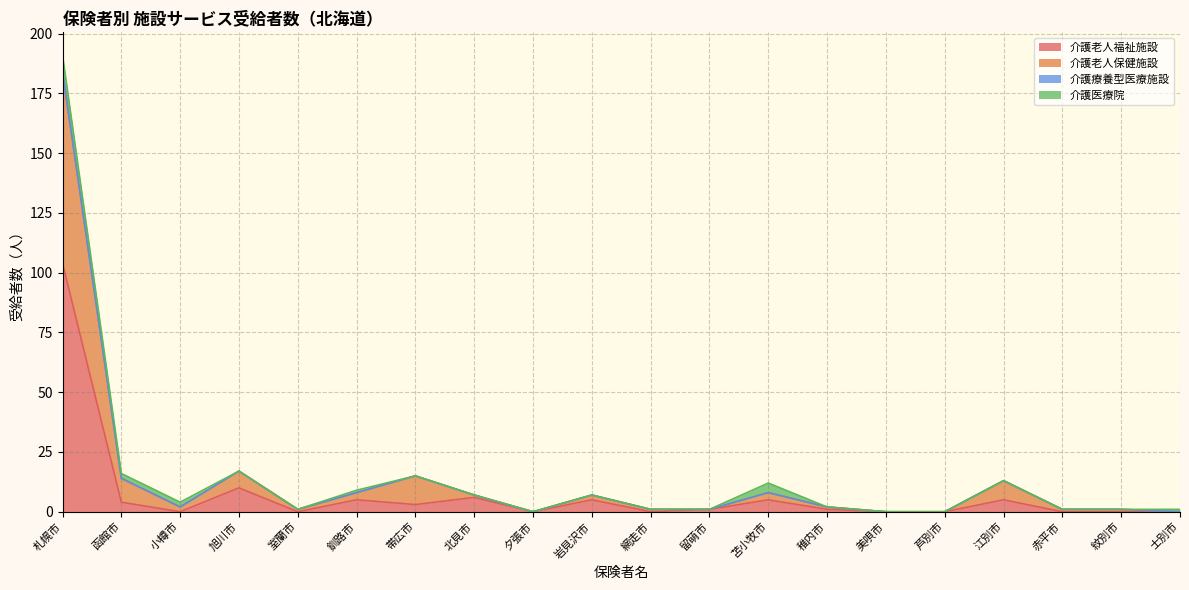

True or false: 介護老人保健施設 has more than 0 points higher than both neighbors.

True